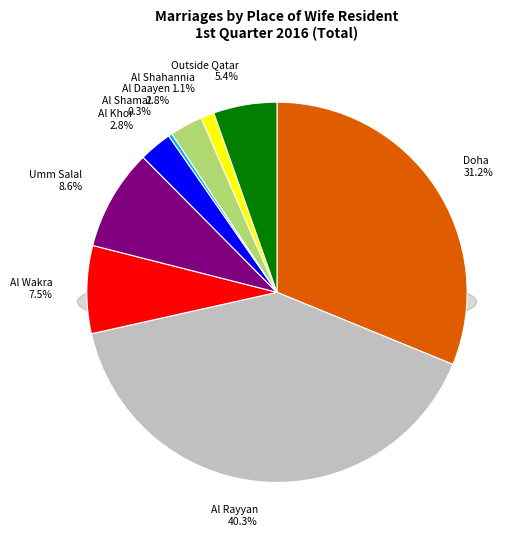

To the nearest percent, what is the difference between the Al Daayen and Doha slice percentages?

28%